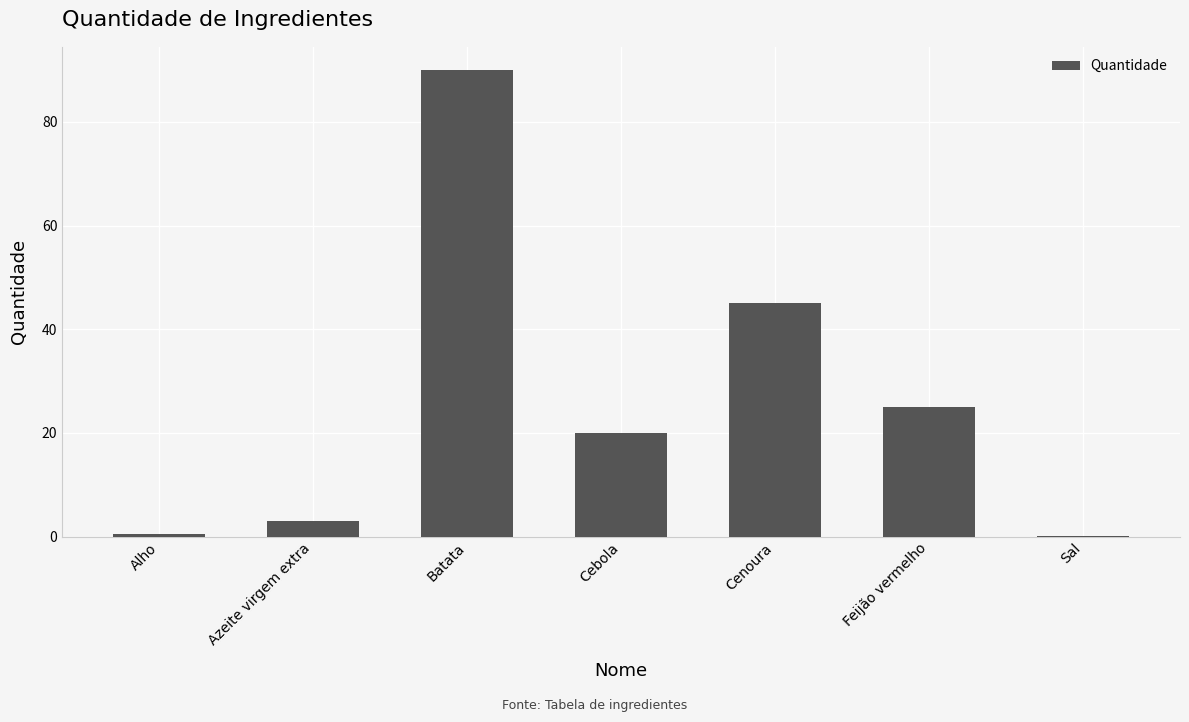

What is the change in value from Cenoura to Sal?

-44.8